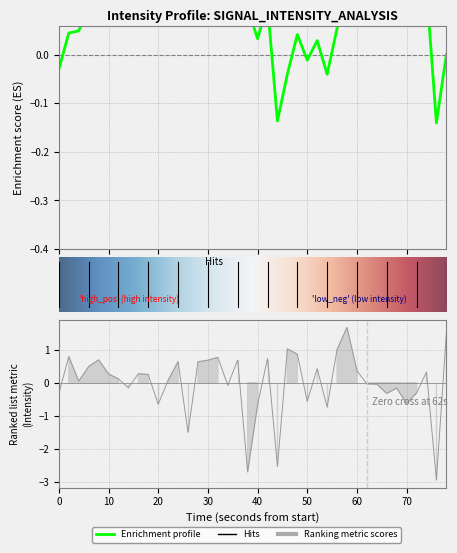

Which category has the highest value across all series?

29